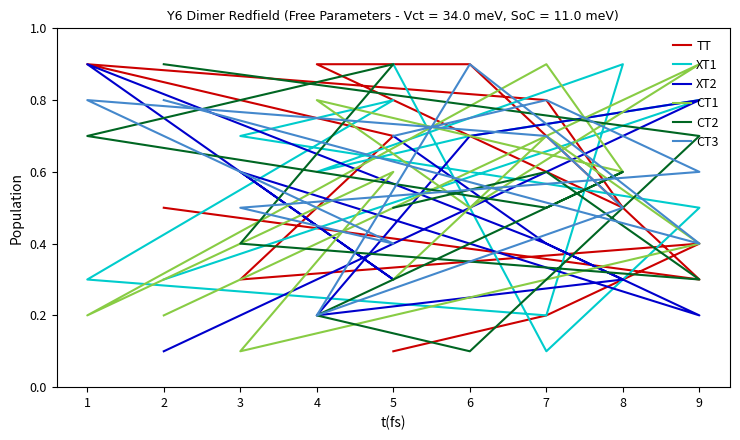

Count the XT2 values in the range 0 to 1.

12